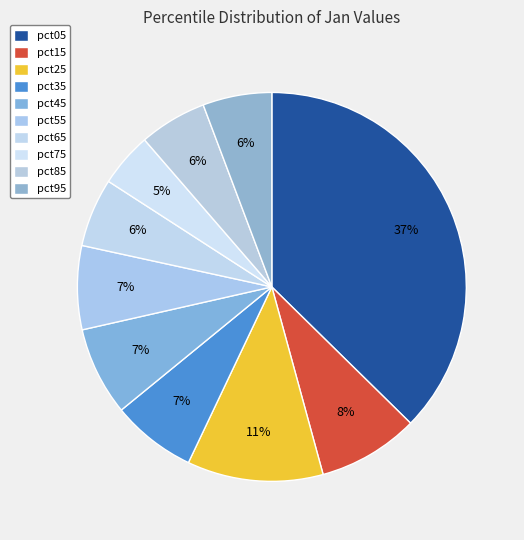

Count the number of slices in the pie.

10